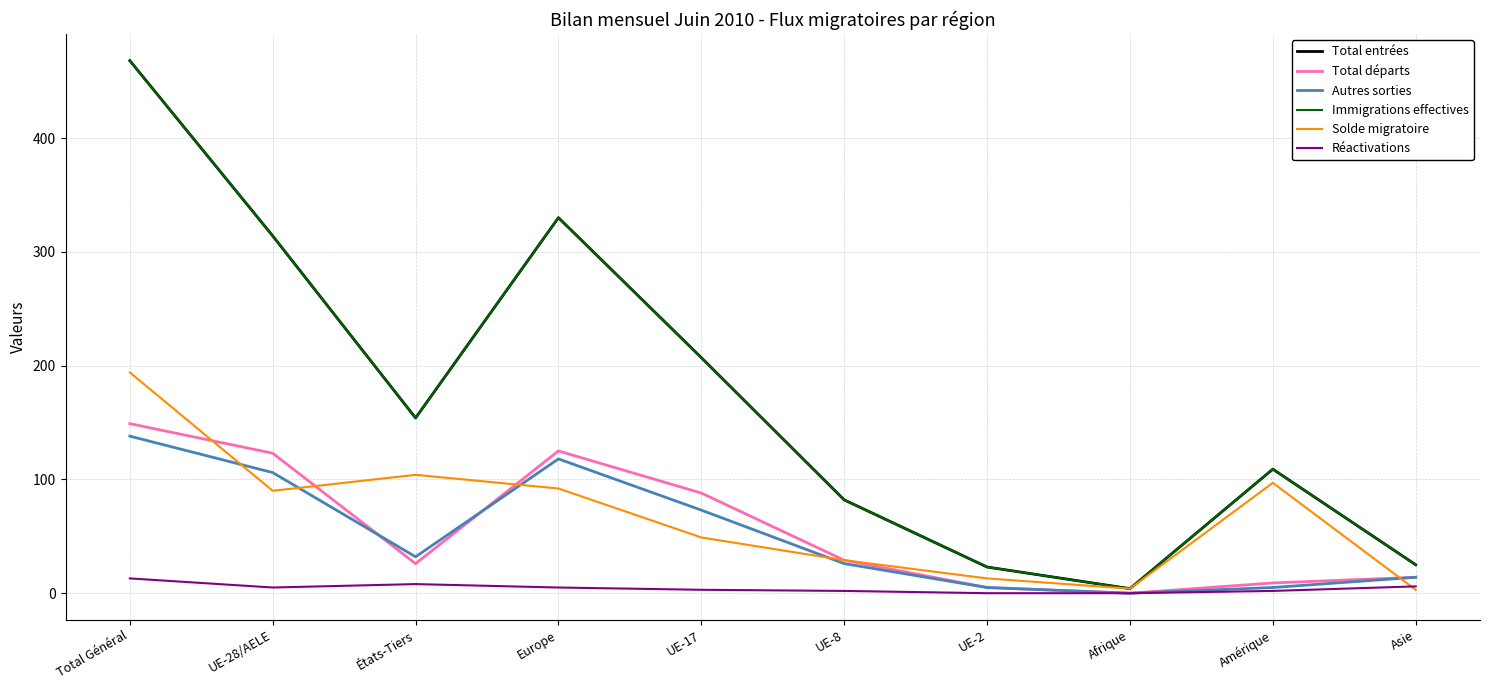

Is it true that Immigrations effectives equals 154 at États-Tiers?

True